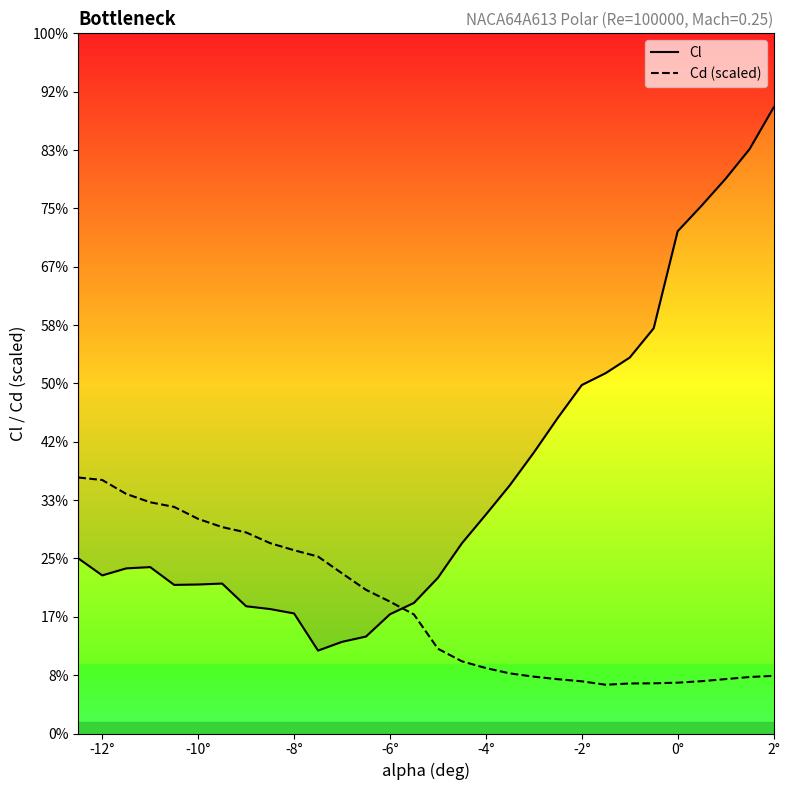

Reading left to right, transcribe all the data shown in this chart.

Cl: -0.3	-0.4	-0.4	-0.4	-0.4	-0.4	-0.4	-0.4	-0.4	-0.4	-0.5	-0.5	-0.5	-0.4	-0.4	-0.4	-0.3	-0.3	-0.2	-0.2	-0.1	-0.1	-0.0	-0.0	0.0	0.2	0.3	0.3	0.4	0.4
Cd (scaled): -0.2	-0.2	-0.2	-0.3	-0.3	-0.3	-0.3	-0.3	-0.3	-0.3	-0.3	-0.4	-0.4	-0.4	-0.4	-0.5	-0.5	-0.5	-0.5	-0.6	-0.6	-0.6	-0.6	-0.6	-0.6	-0.6	-0.6	-0.6	-0.6	-0.6